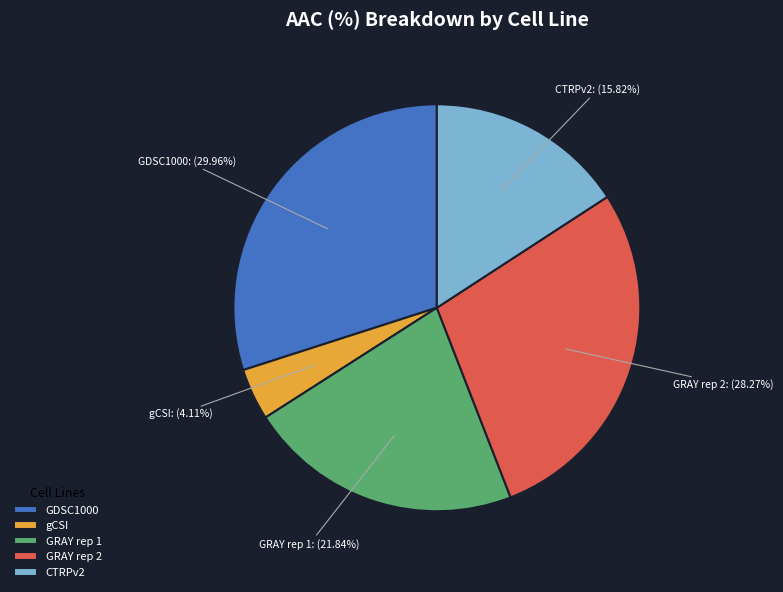

How much of the chart is everything except CTRPv2?

84.2%